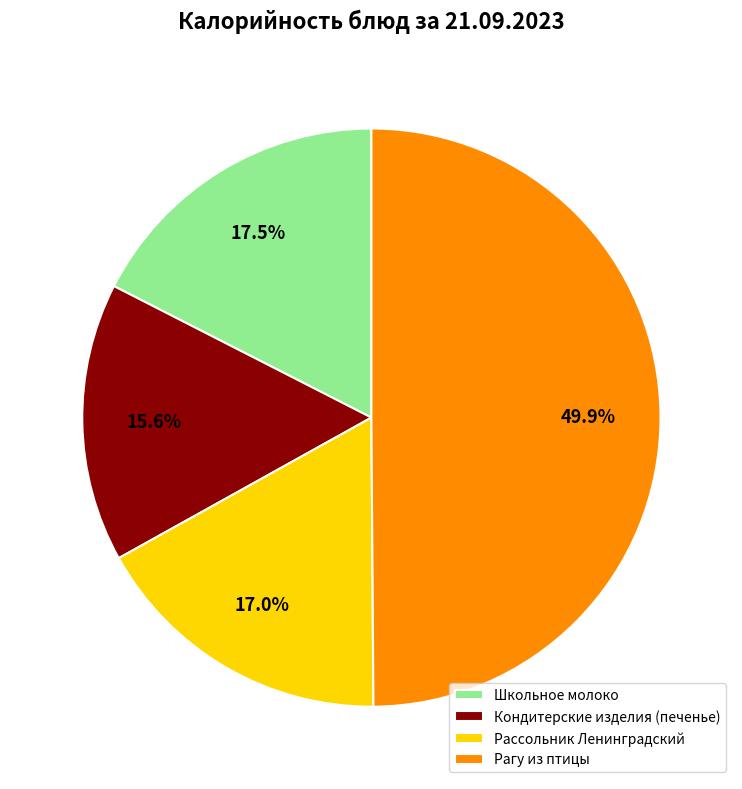

What is the ratio of the value at Кондитерские изделия (печенье) to the value at Школьное молоко?

0.9